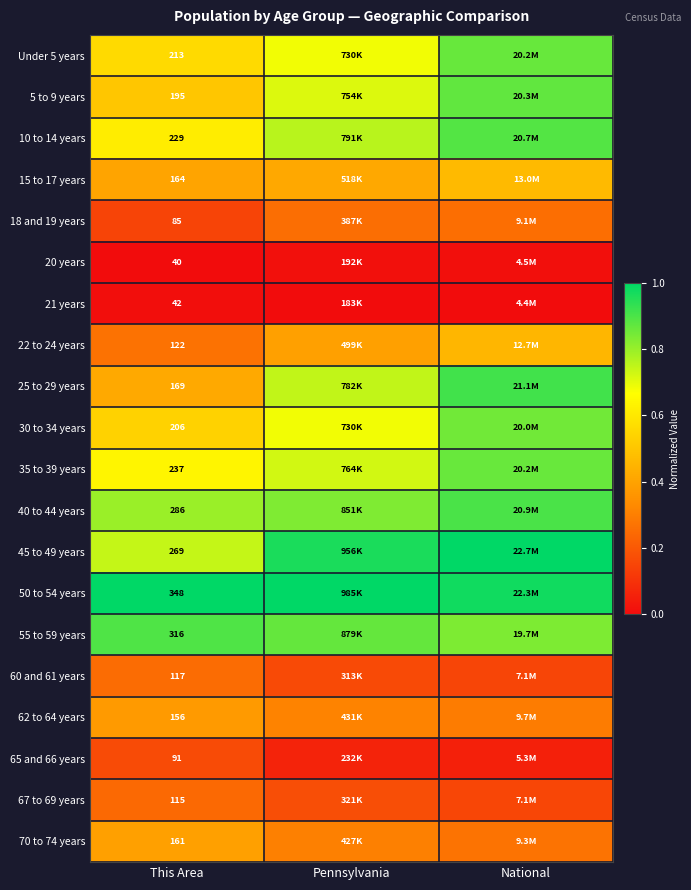

How many distinct data groups are displayed?

20